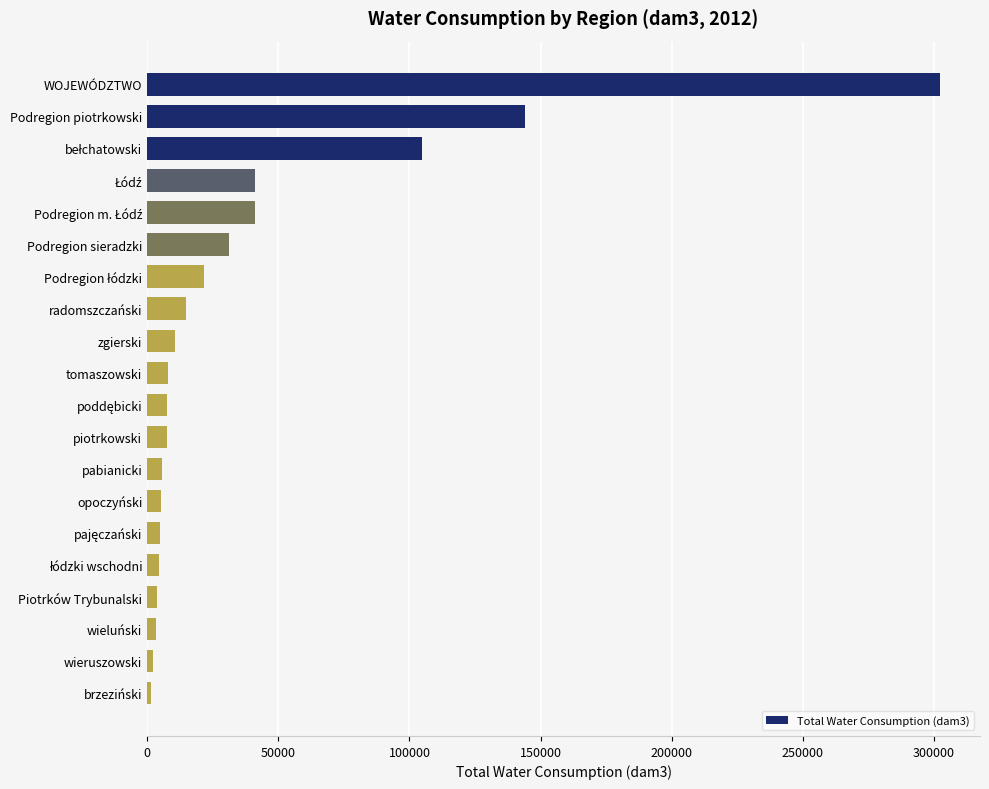

What is the maximum value shown in the chart?

302381.8